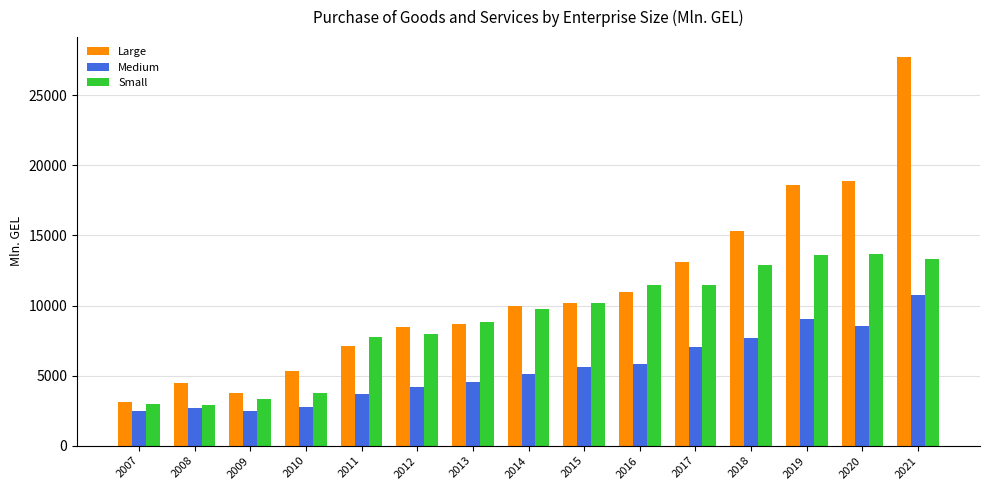

What is the sum of the Large values at 2018 and 2014?

25293.2